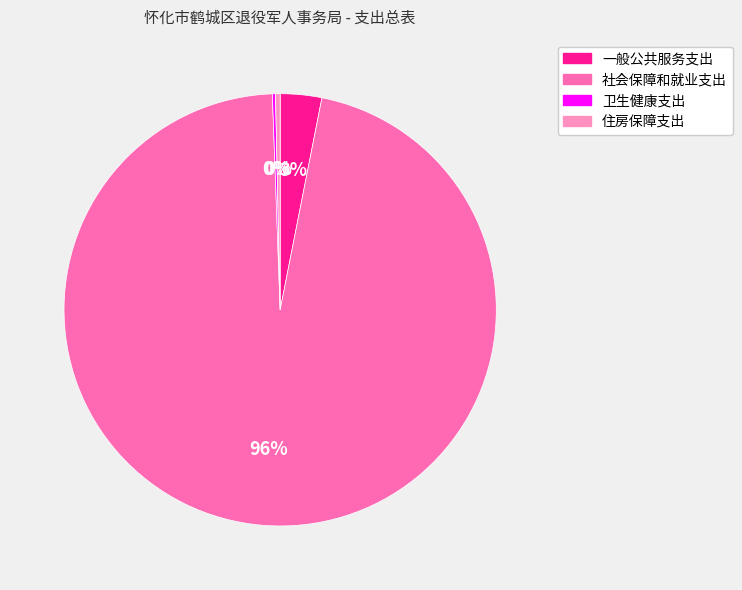

To the nearest percent, what portion does 一般公共服务支出 represent?

3%